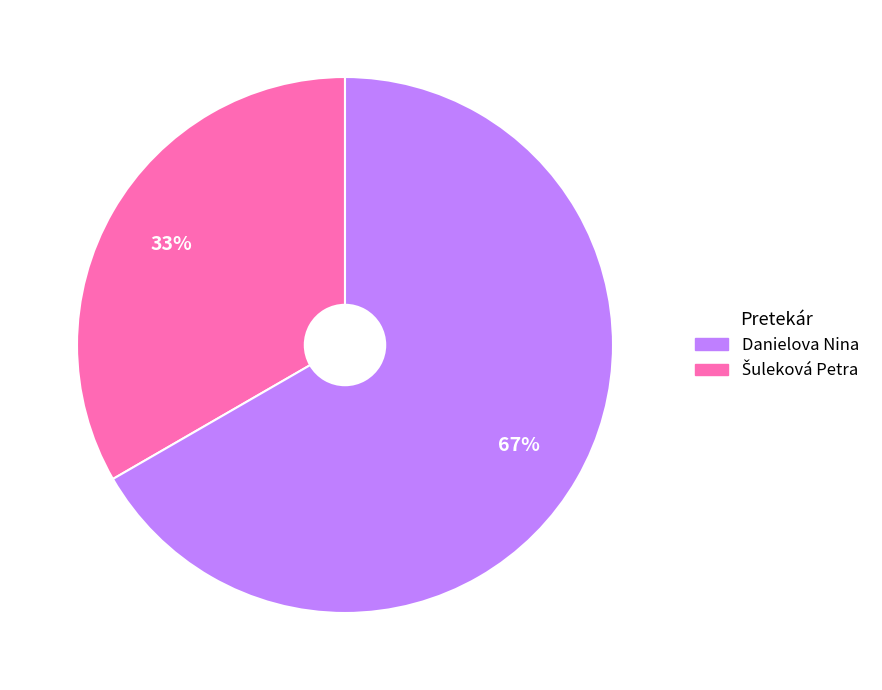

Does any single category account for the majority?

Yes